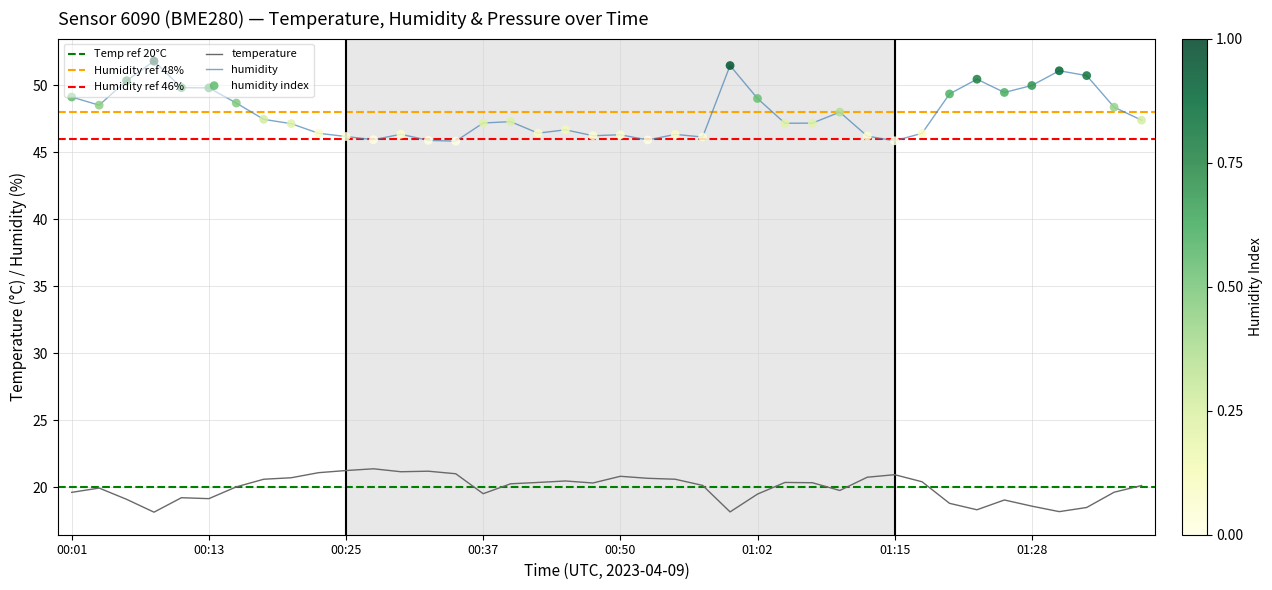

At which category is the sum across all series the highest?

00:08